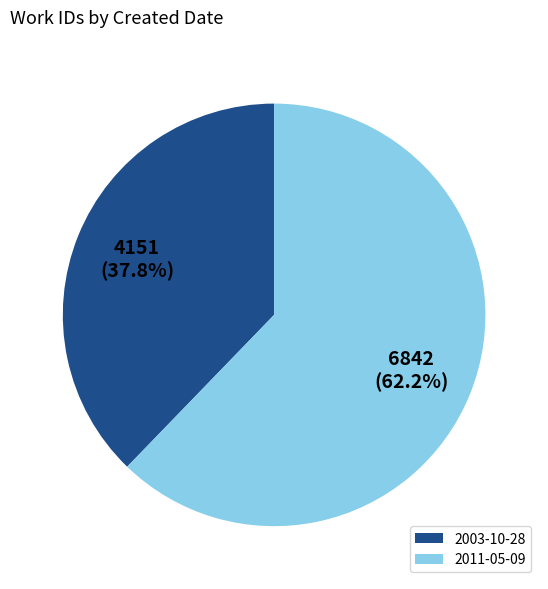

What is the largest slice in the pie chart?

2011-05-09